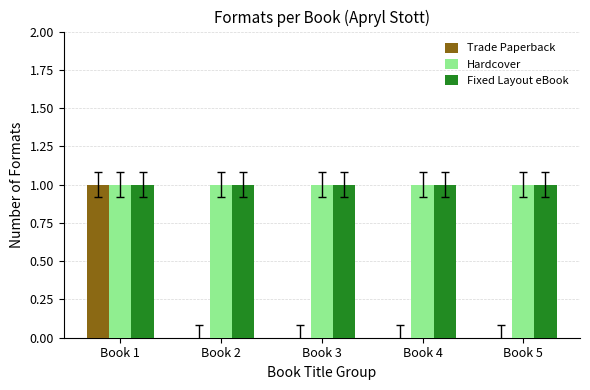

Which series changed the most between Book 1 and Book 5?

Trade Paperback